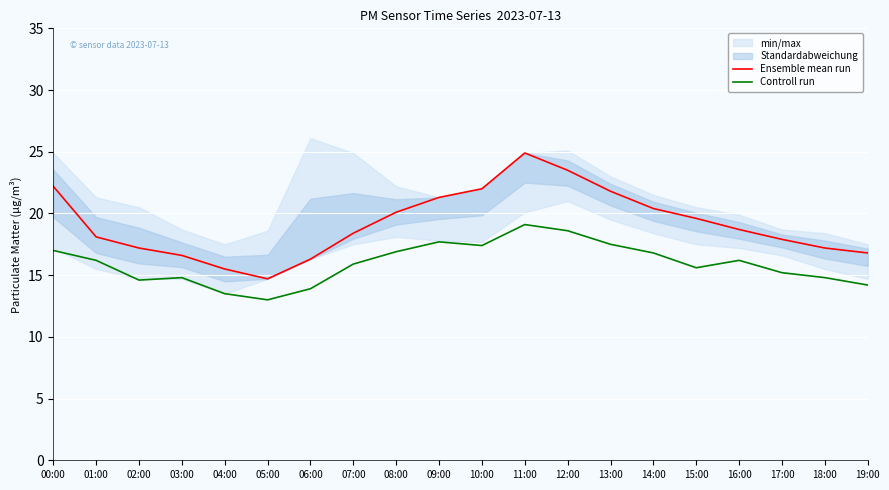

True or false: Controll run and Ensemble mean run cross at least once.

False